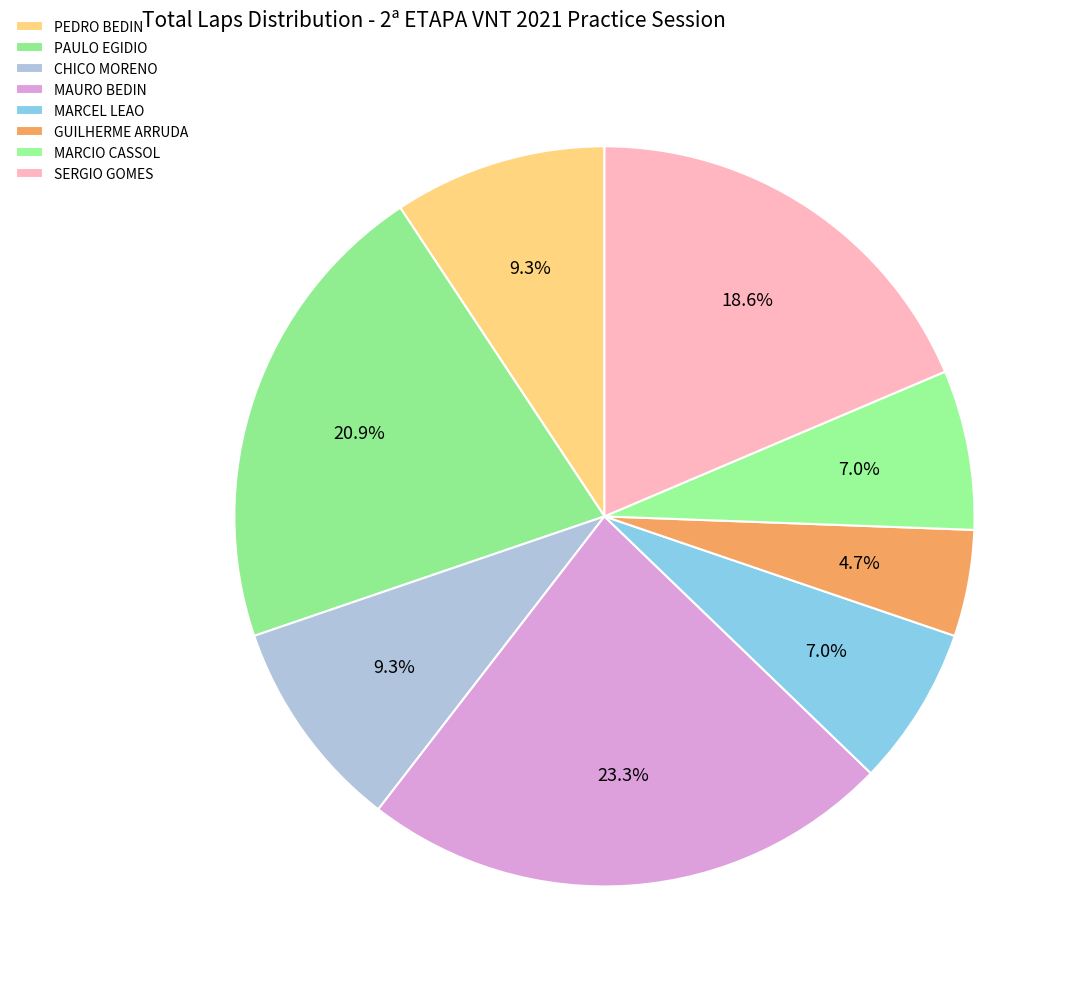

Does CHICO MORENO account for over 50% of the chart?

No